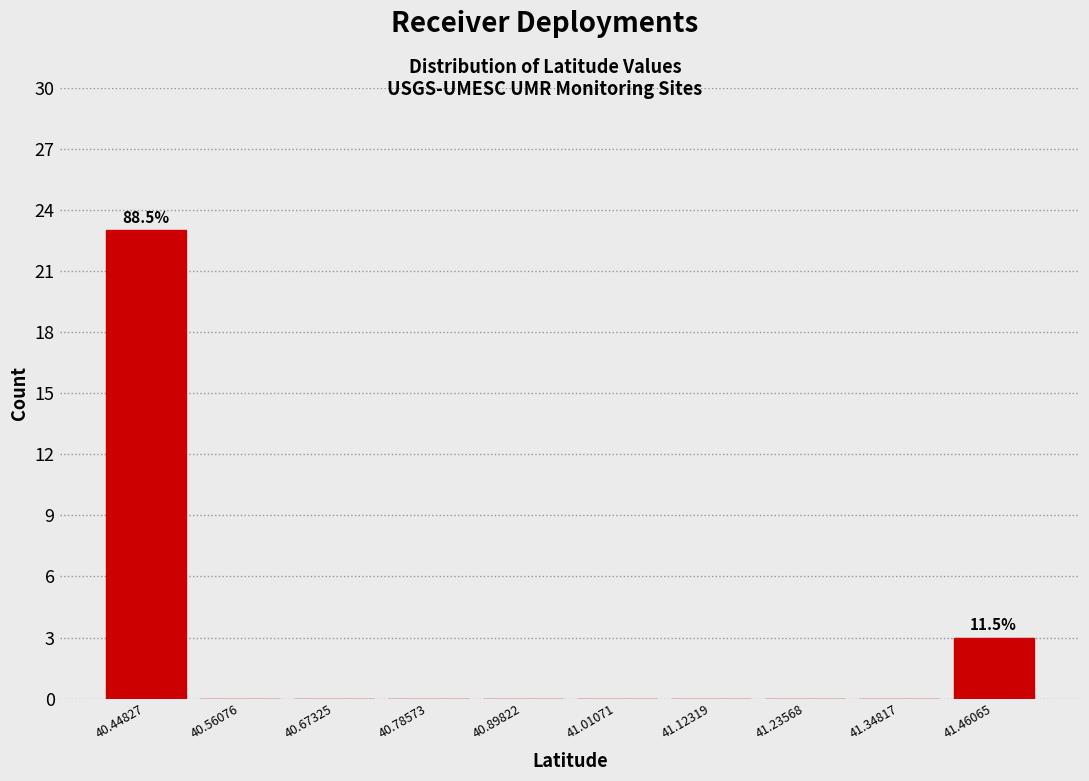

Over which range of the x-axis is the bar tallest?

40.40 to 40.50